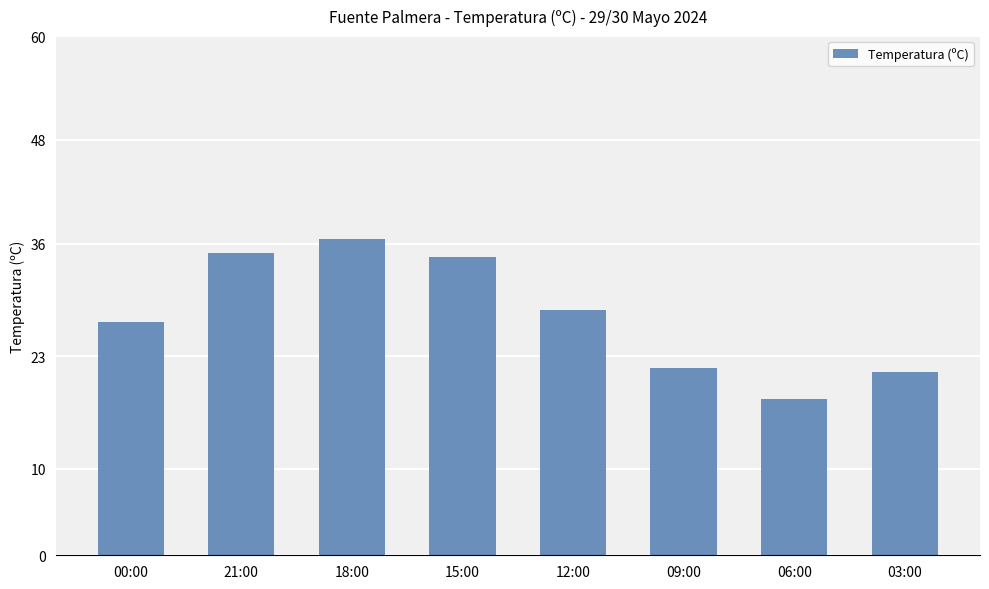

Does the chart contain stacked bars?

No